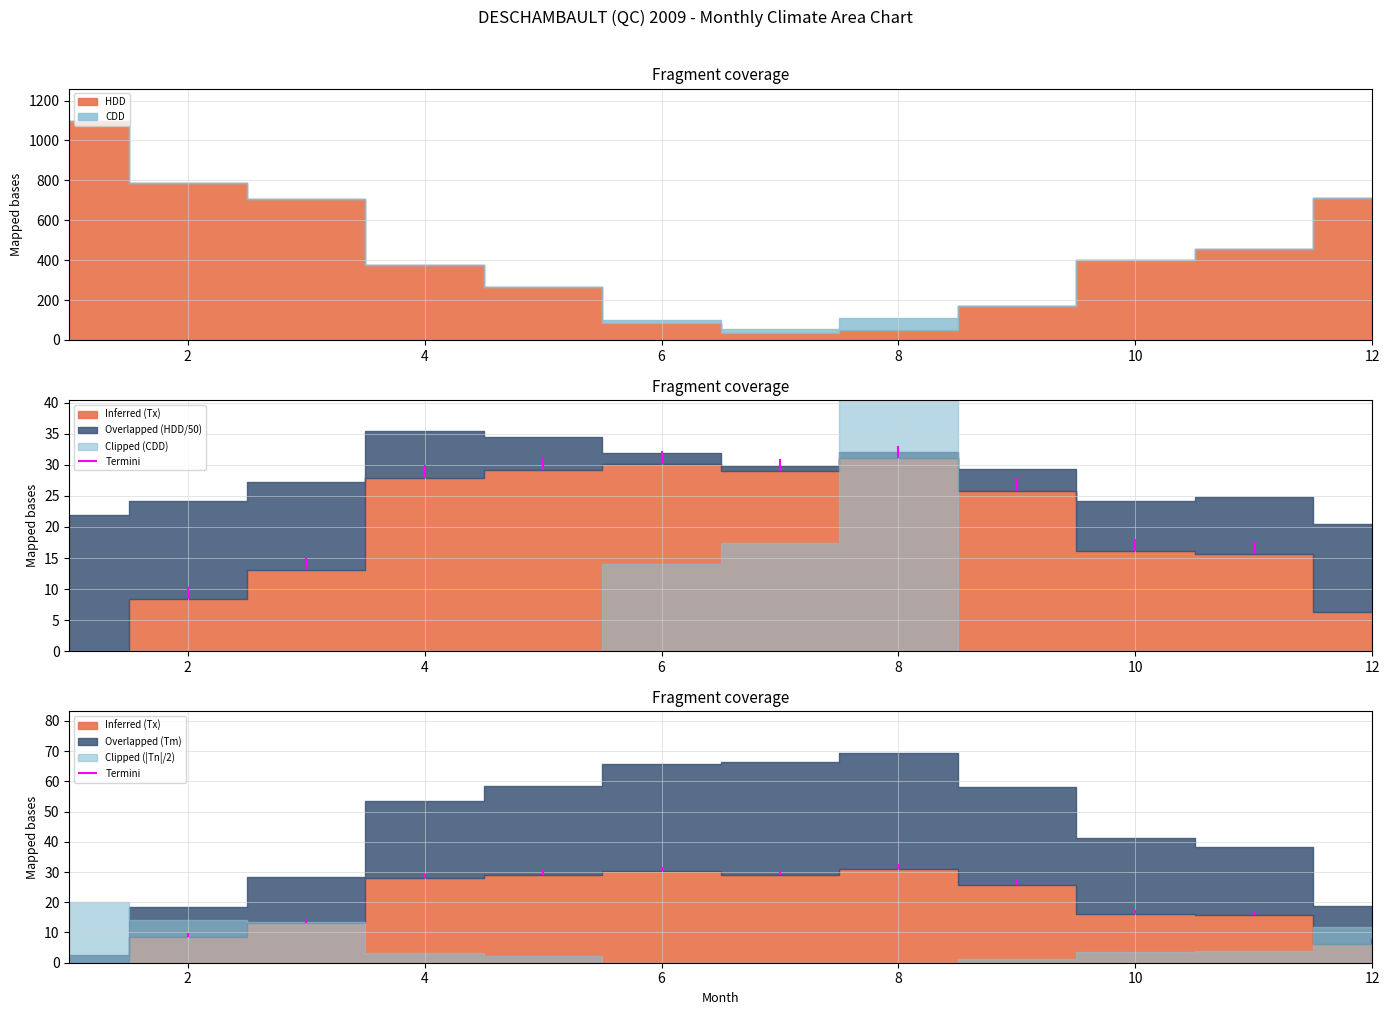

Is it true that HDD equals 245.7 at 1?

False